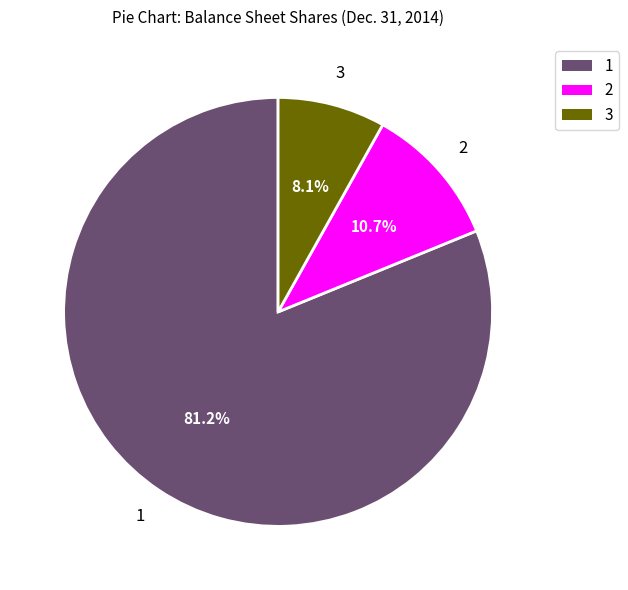

What is the smallest slice in the pie chart?

3